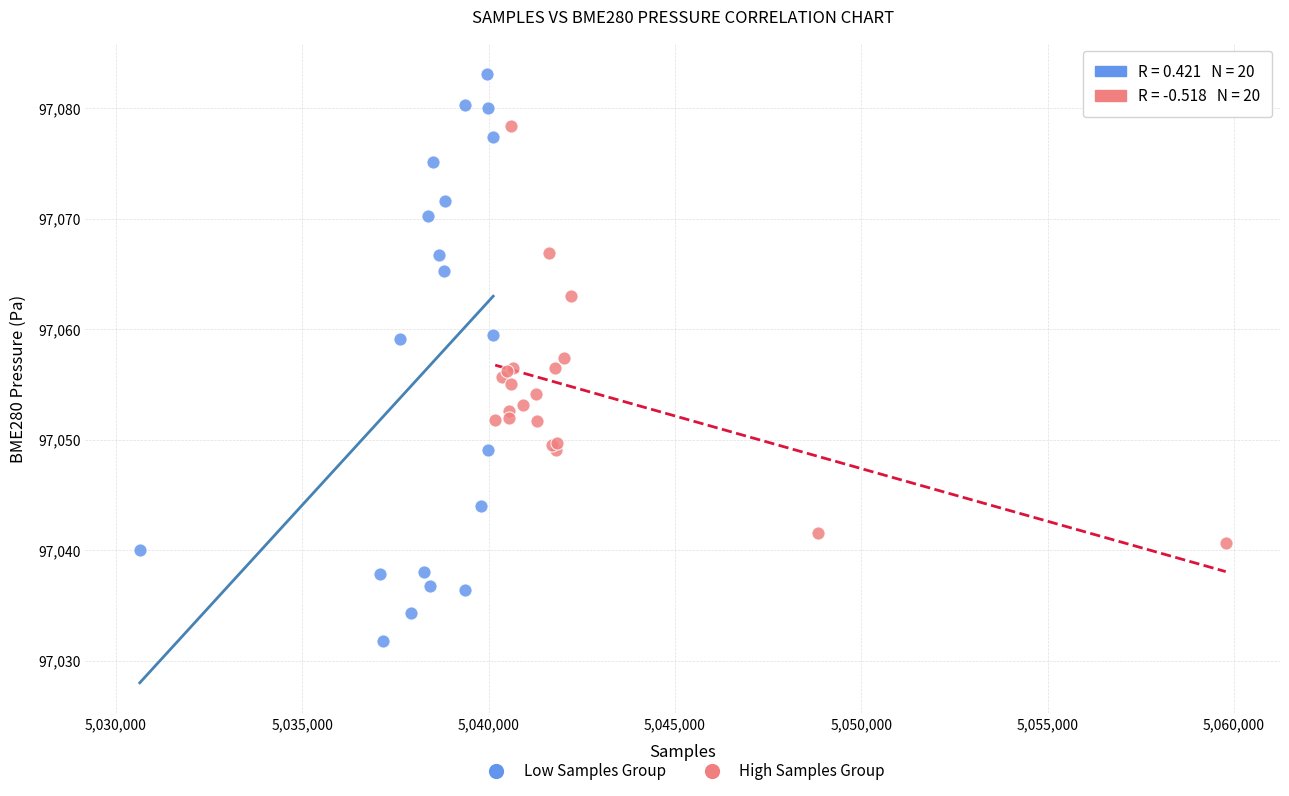

Which series reaches the minimum Y coordinate?

Low Samples Group